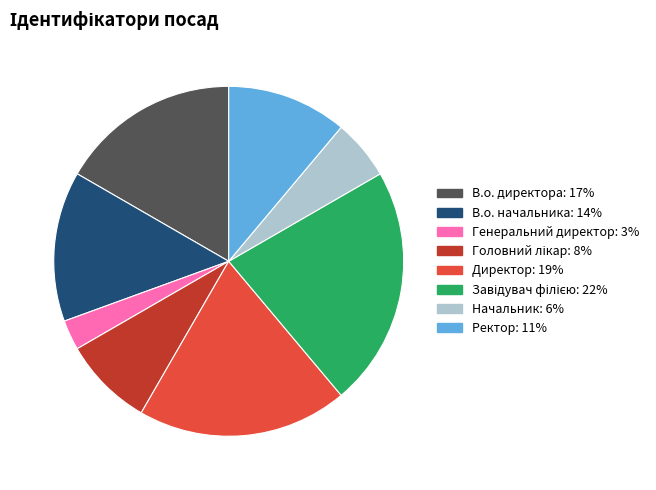

The Ректор slice represents 26% of the pie. True or false?

False